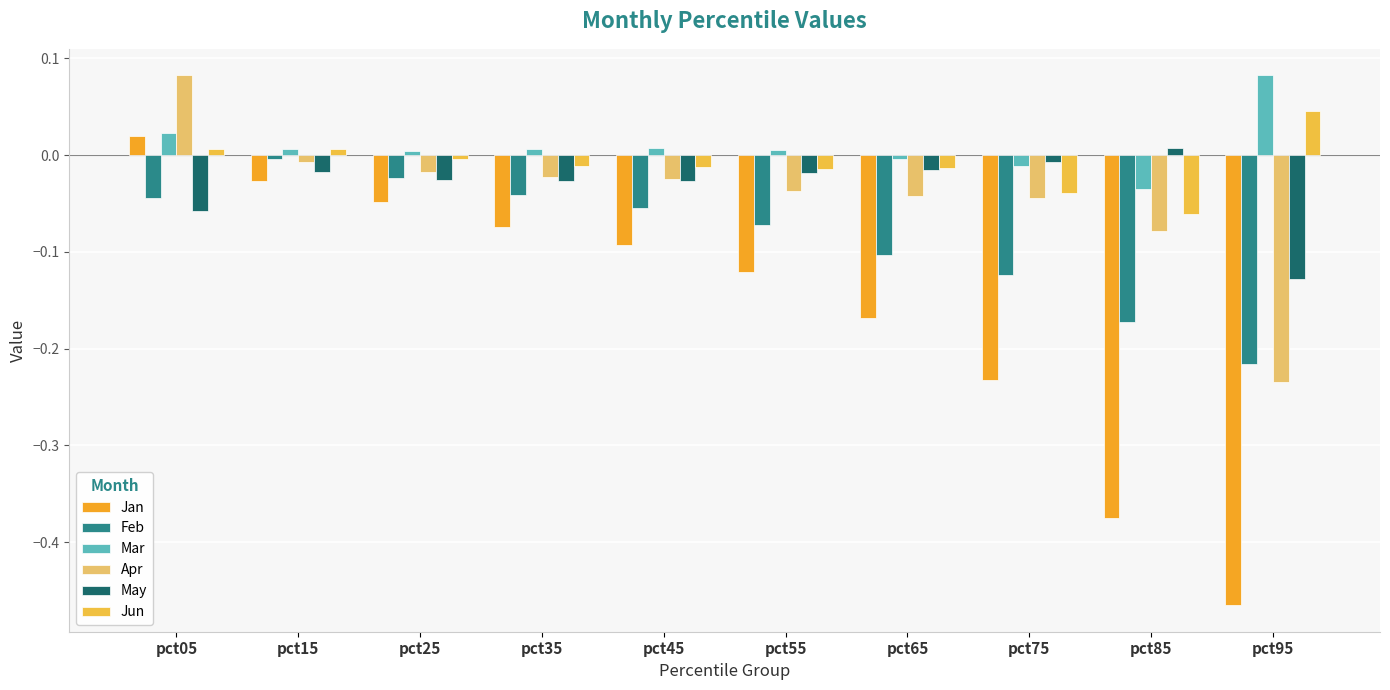

Which has a higher value, pct15 or pct75?

pct15